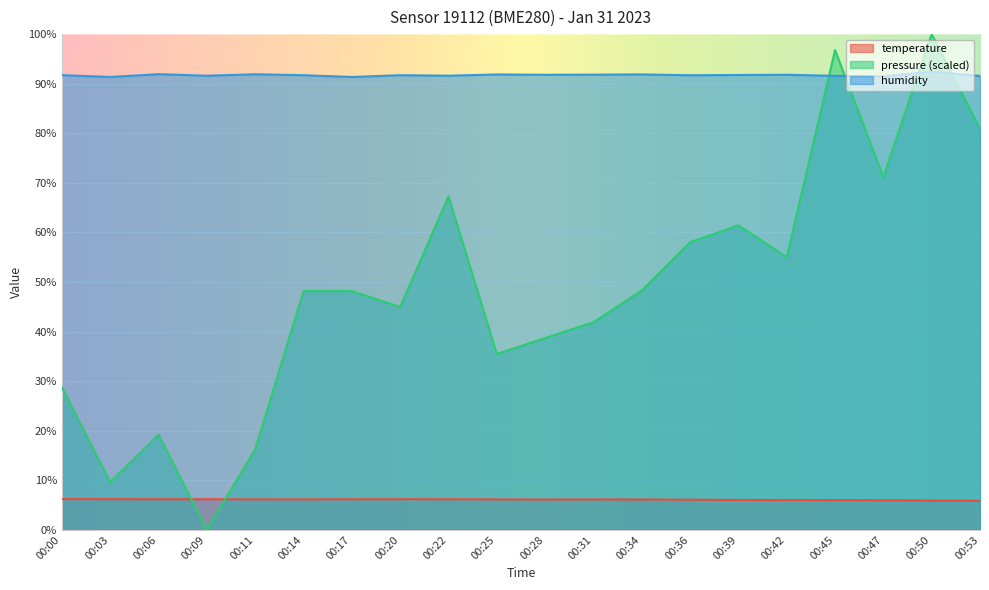

At which category does temperature reach its first local valley?

00:28